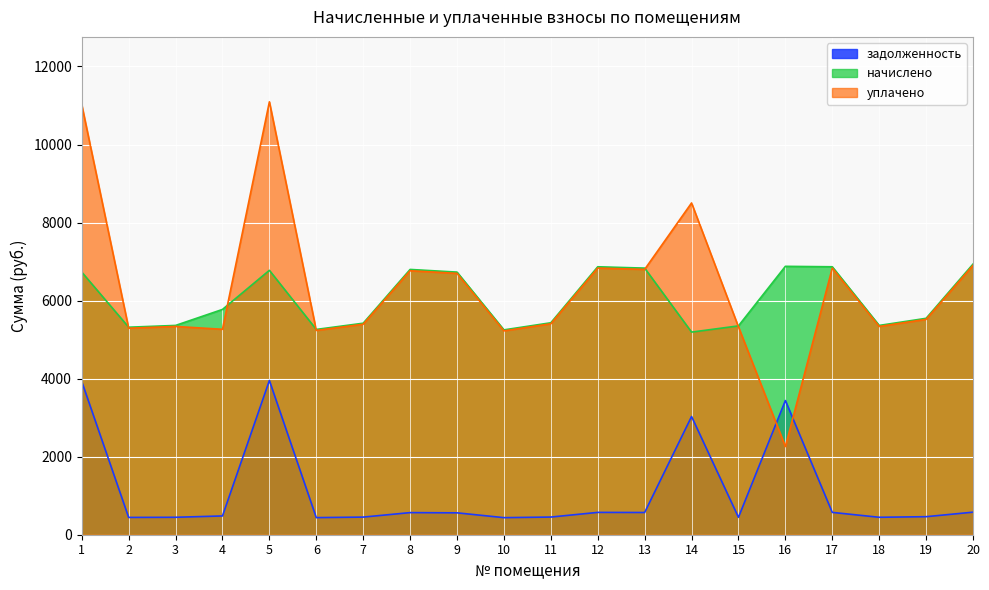

Between 6 and 8, which series saw the biggest shift?

начислено